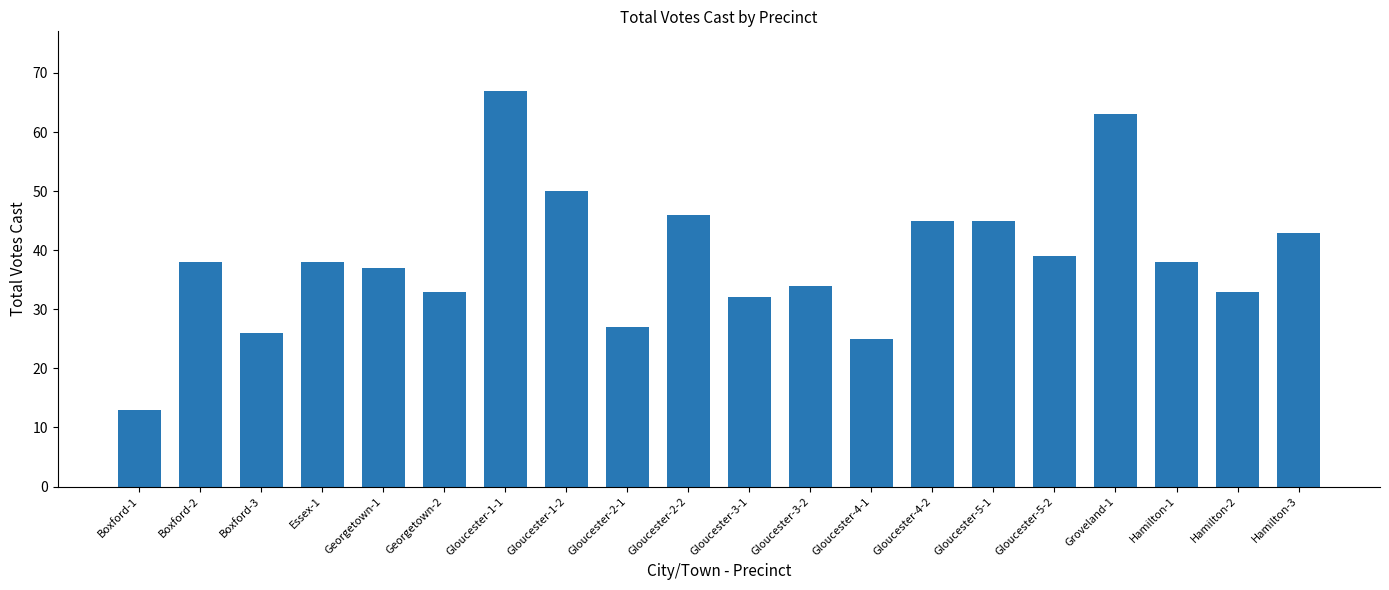

What is the value of the 2nd bar from the left?

38